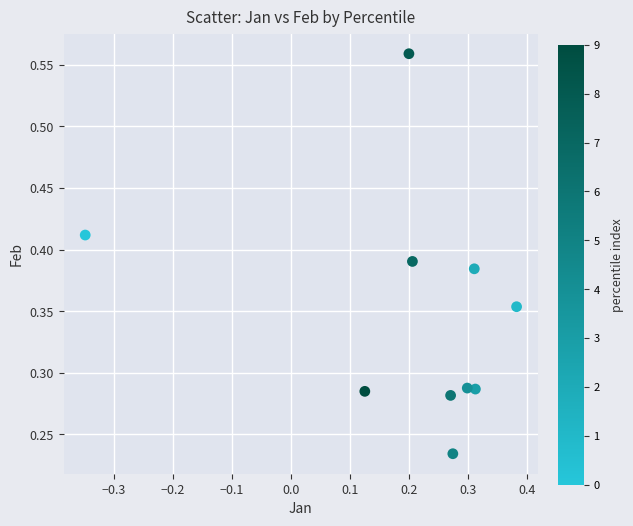

What is the range of X values (max minus min)?

0.7